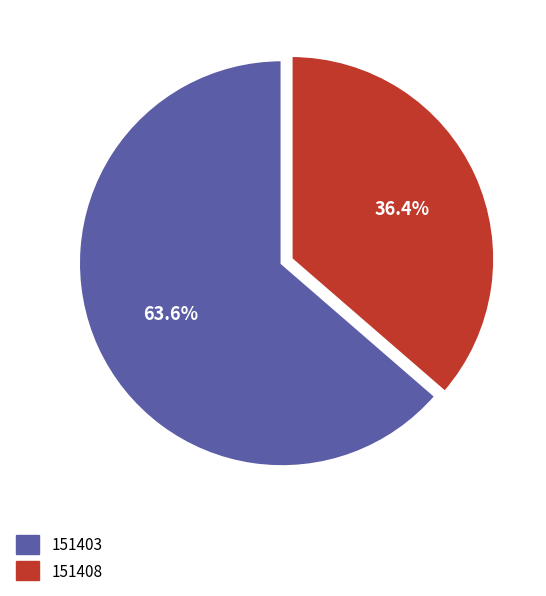

Does 151408 account for over 50% of the chart?

No